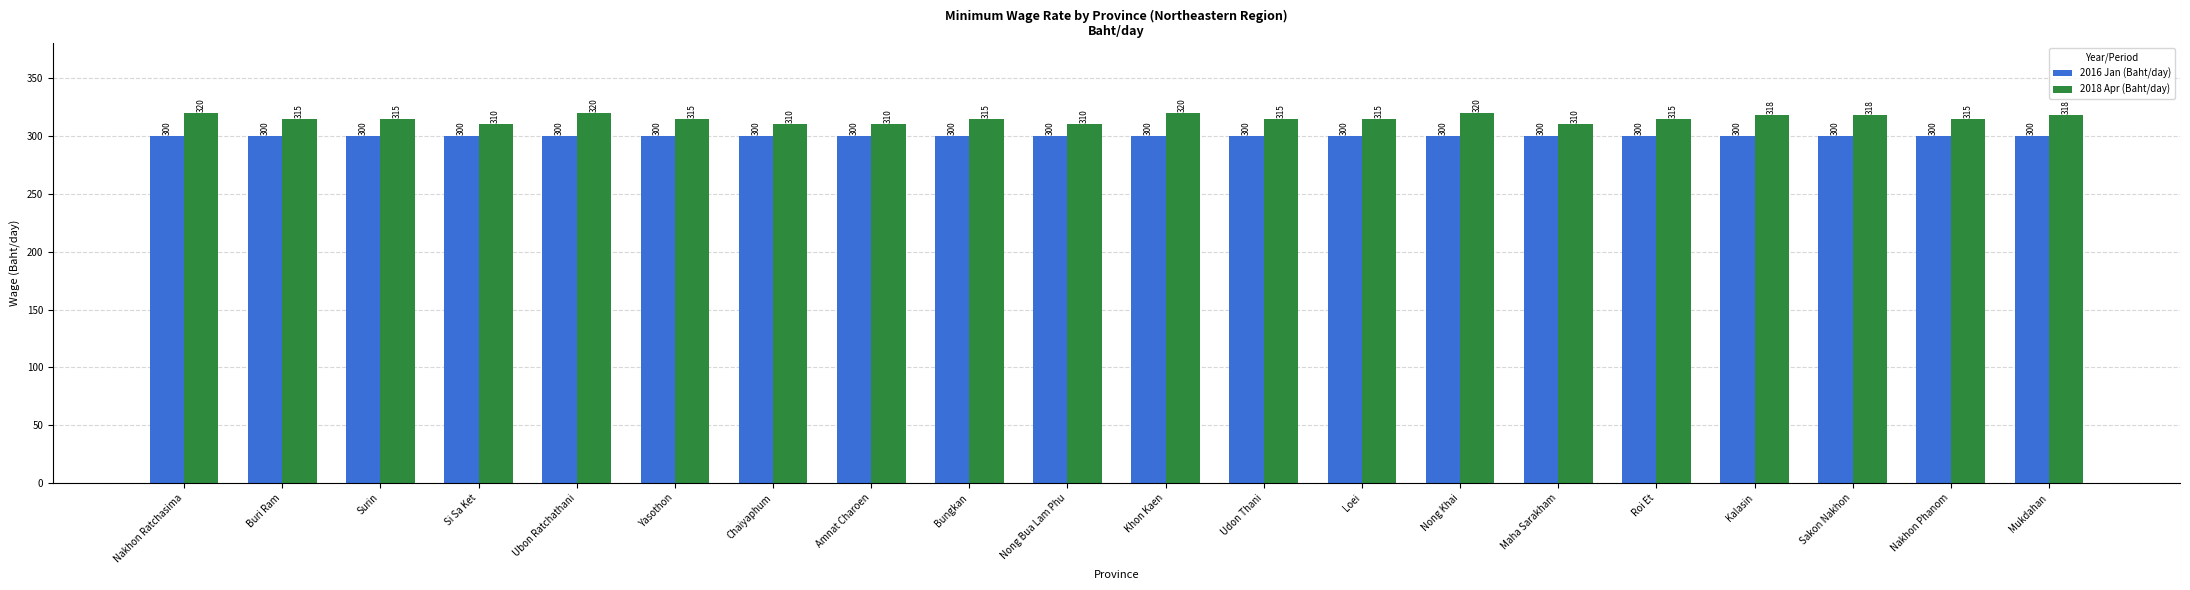

True or false: 2016 Jan (Baht/day) has a value of 300 at Maha Sarakham.

True